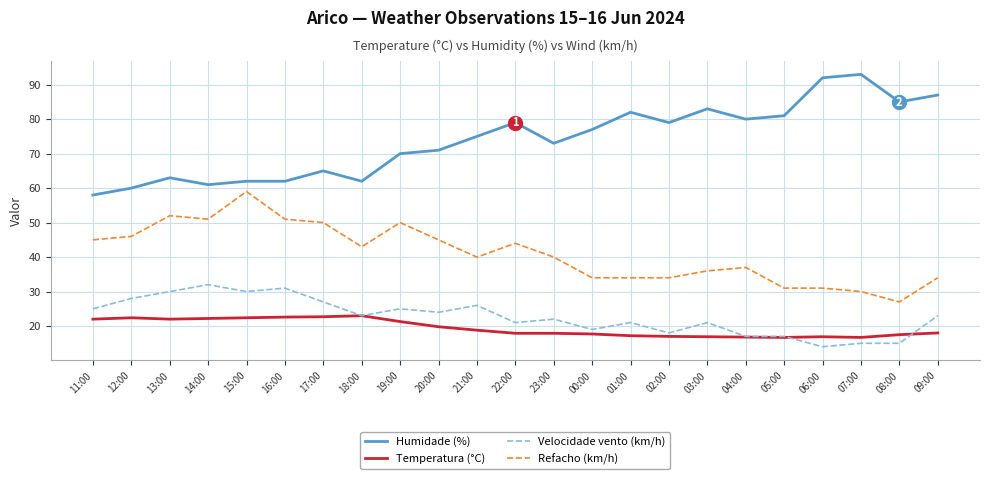

What is the difference between the maximum and minimum values in the Temperatura (°C) series?

6.3